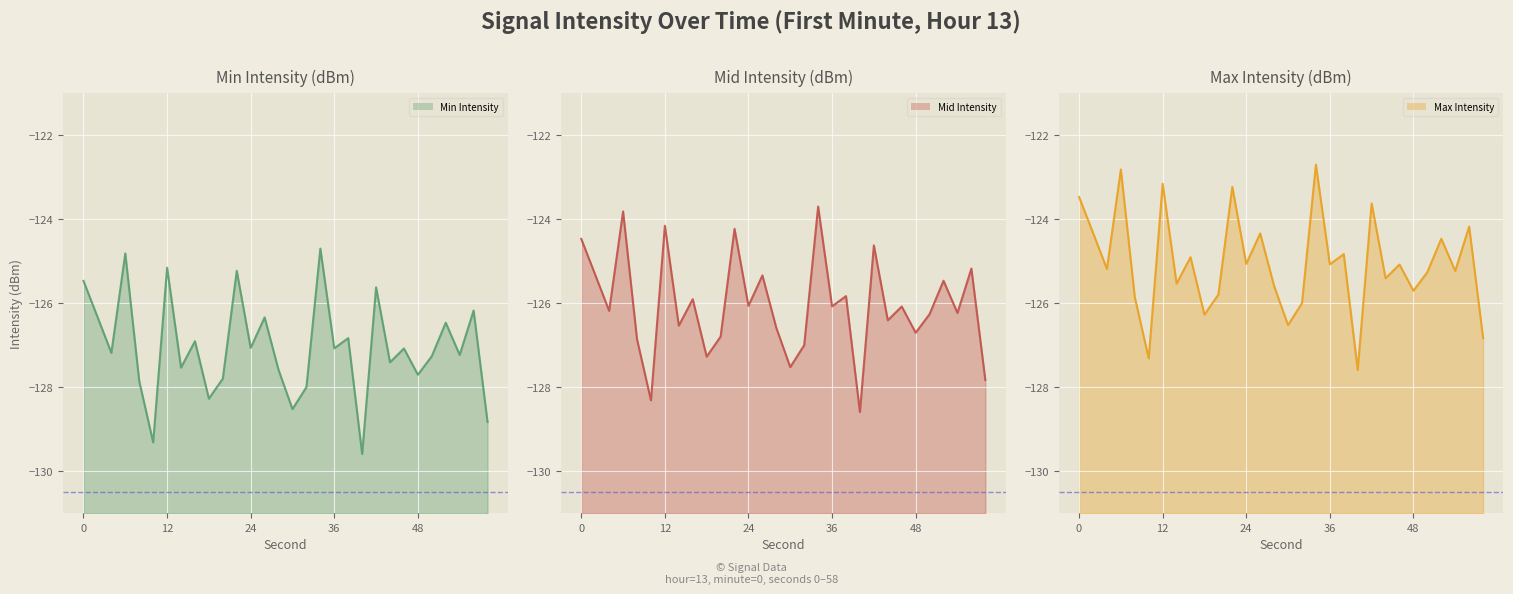

List the series in order of their peak value, highest first.

Max Intensity line, Mid Intensity line, Min Intensity line